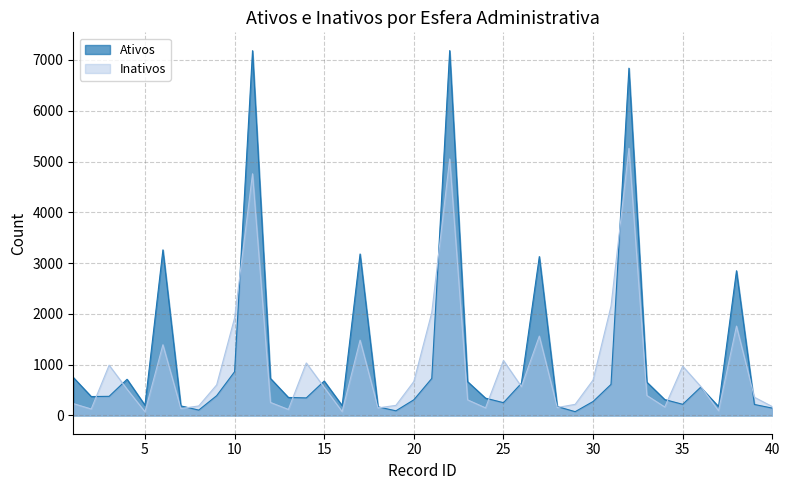

Is the value of Inativos at 3 greater than the value of Ativos at 8?

Yes